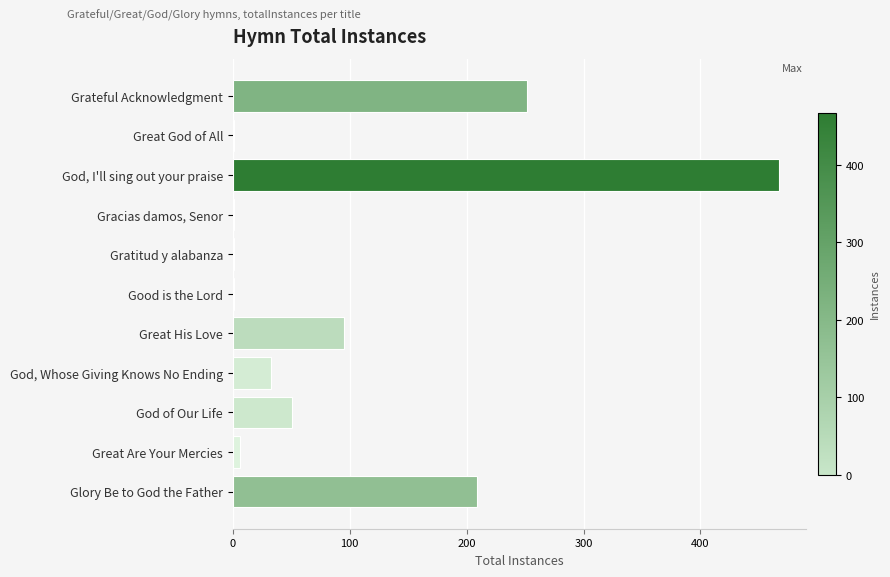

At which category does the chart reach its peak across all series?

God, I'll sing out your praise